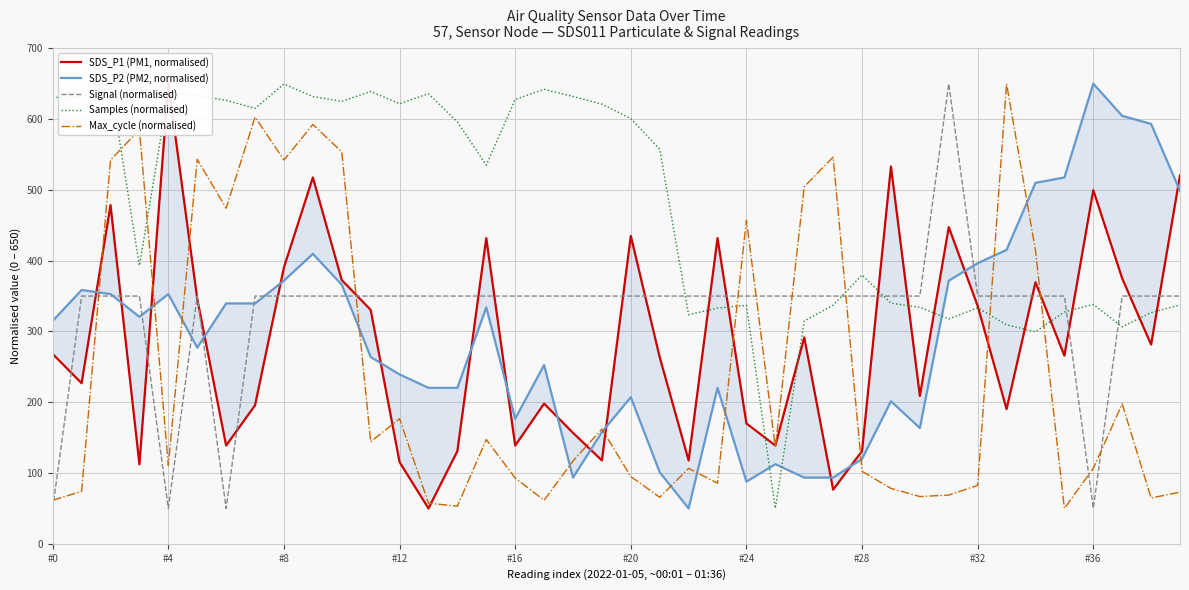

List the series in order of their peak value, highest first.

Samples (normalised), Max_cycle (normalised), SDS_P1 (PM1, normalised), SDS_P2 (PM2, normalised), Signal (normalised)